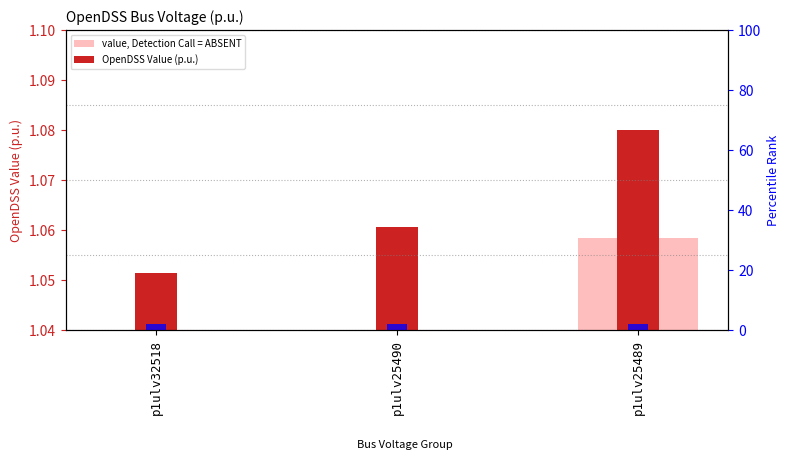

Where is OpenDSS Value (p.u.) nearest to the value 1?

p1ulv32518